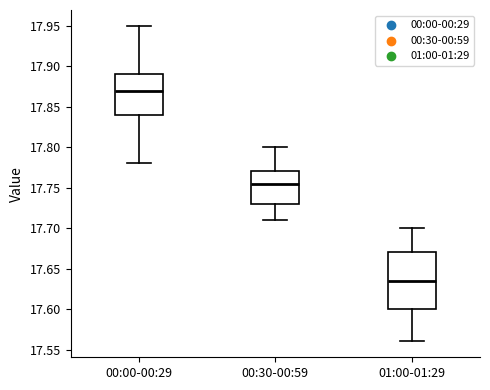

Where does the median line of the box for 00:30-00:59 sit on the y-axis? The values are not printed on the chart, so give them approximately, as read against the axis.

17.755